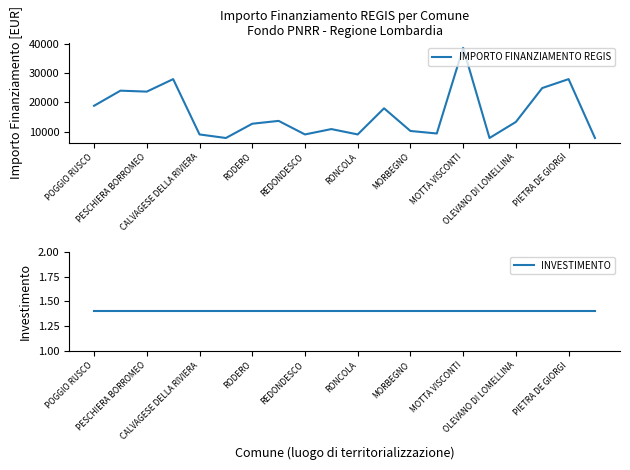

What is the lowest value of the IMPORTO FINANZIAMENTO REGIS series?

7891